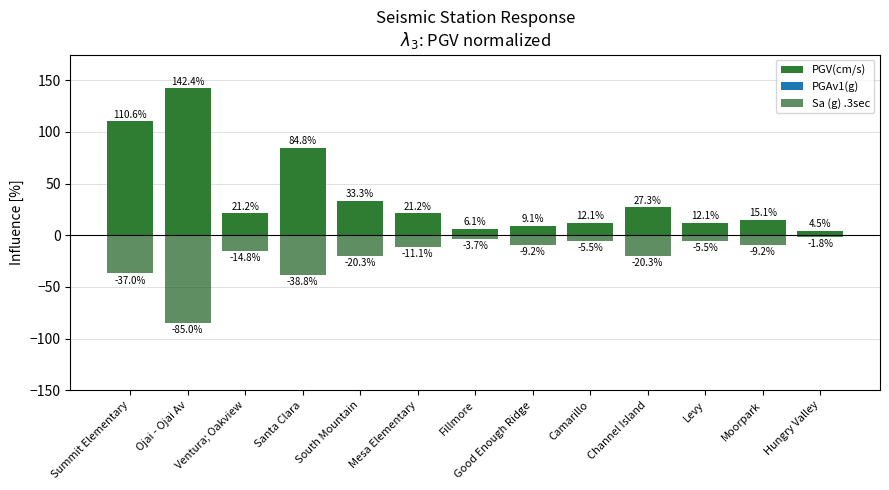

What is the difference between the second highest and minimum values in the PGV(cm/s) series?

106.0